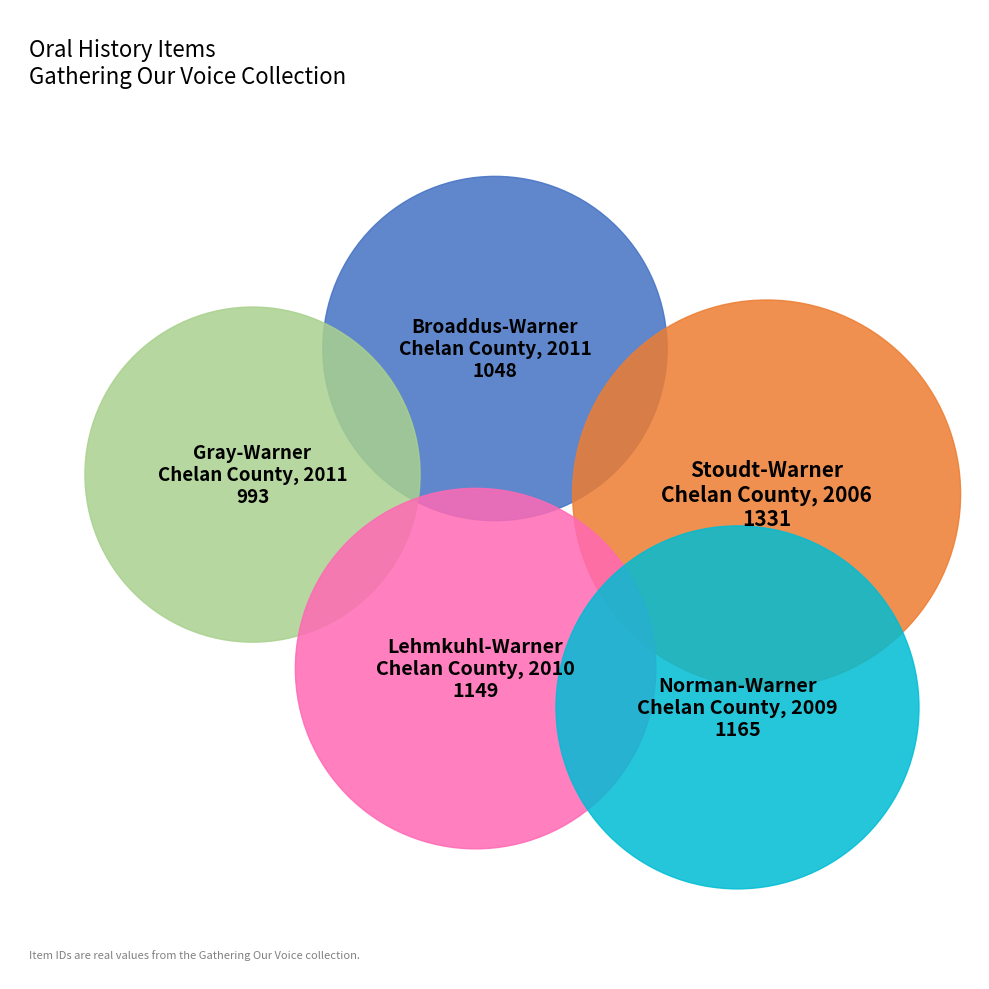

To the nearest percent, what portion does Norman-Warner
Chelan County, 2009 represent?

20%